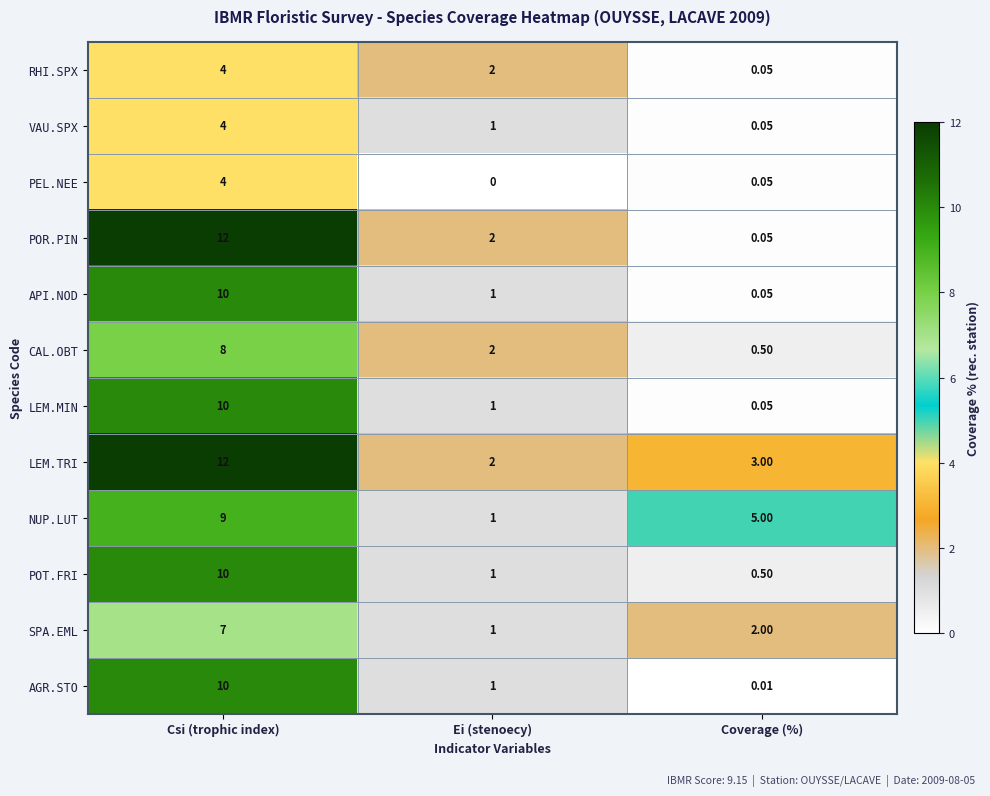

Rank the categories by VAU.SPX value from lowest to highest.

Coverage (%), Ei (stenoecy), Csi (trophic index)